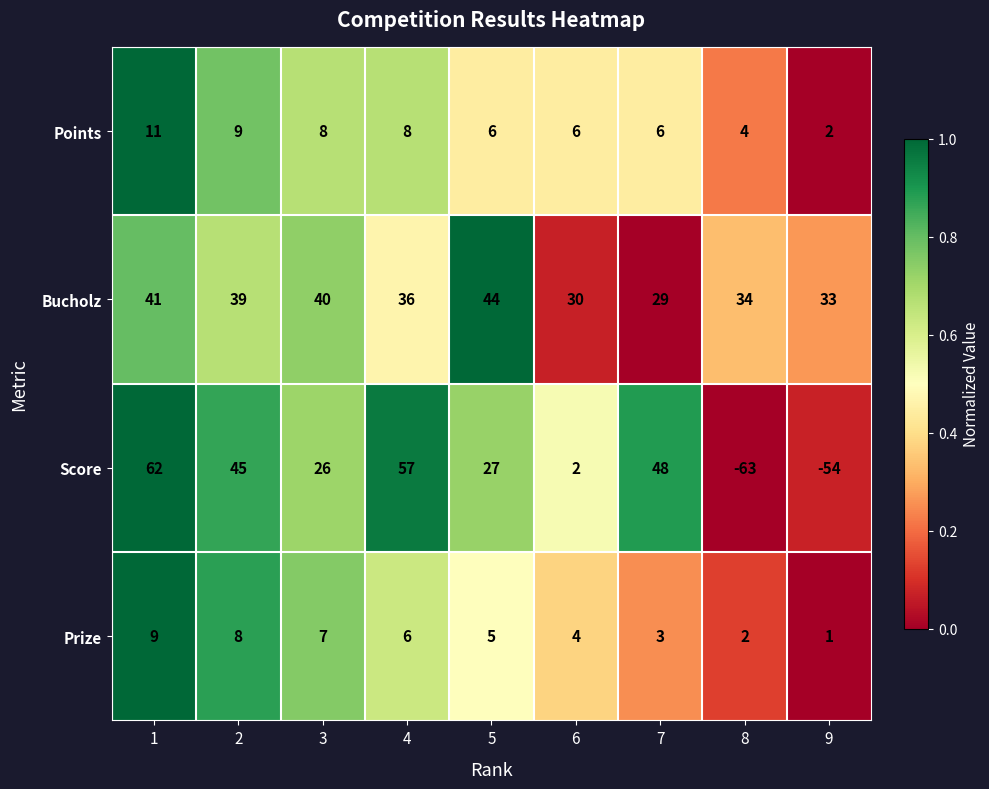

What is the highest value of the Points series?

11